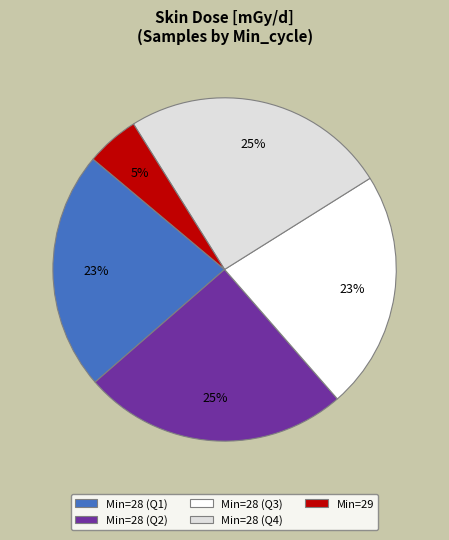

What is the smallest slice in the pie chart?

Min=29